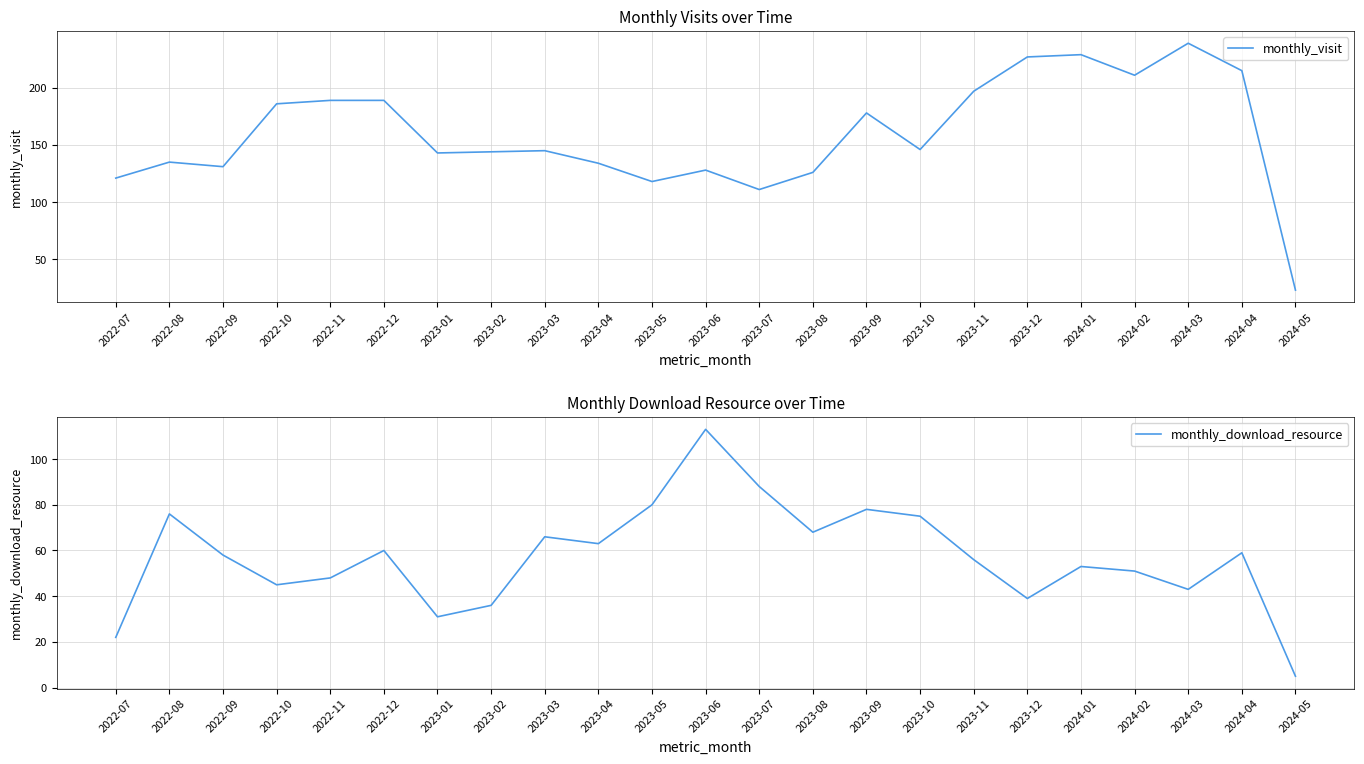

How many lines are shown in the chart?

2